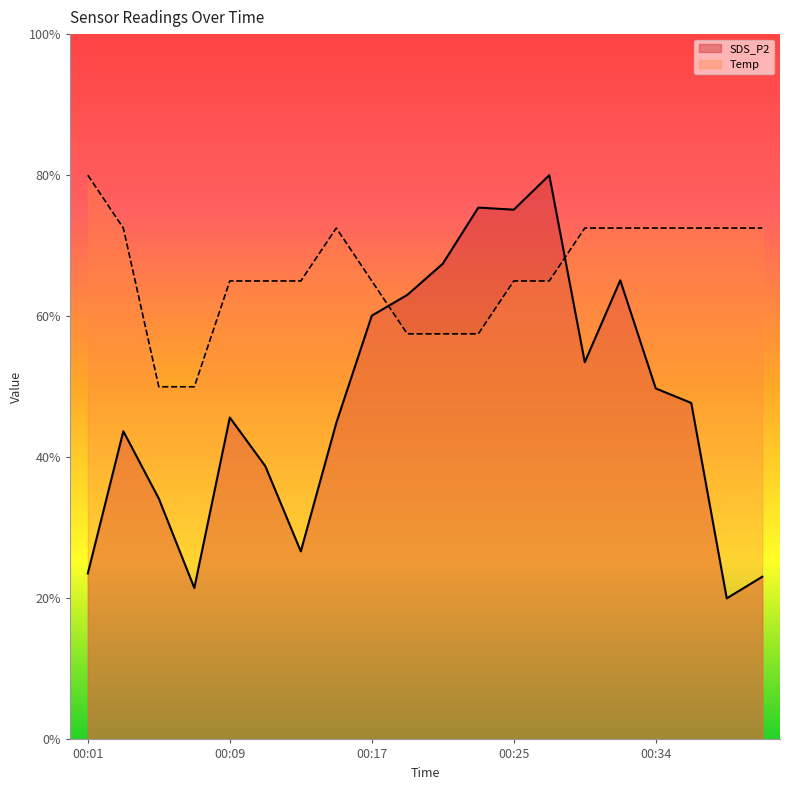

What is the value of the SDS_P2 point at the 10th from the left?

63.0